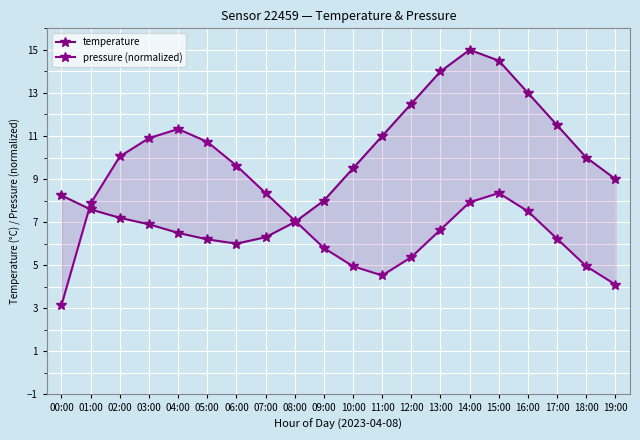

The value of temperature at 09:00 is 14.1. True or false?

False